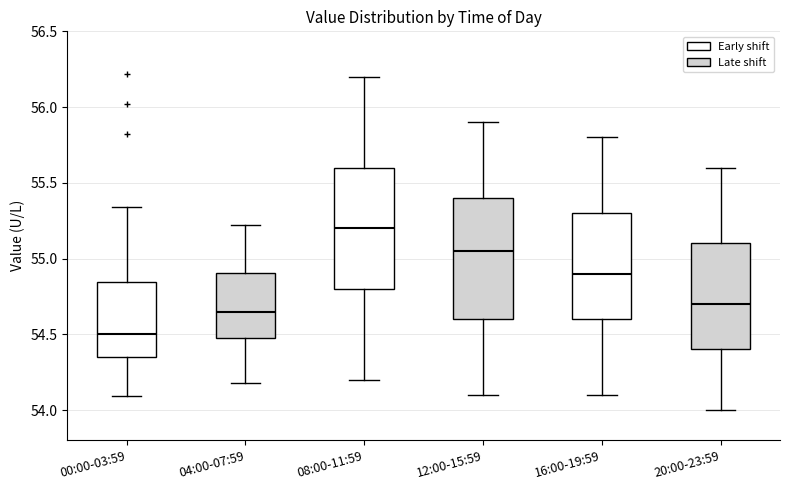

Which box has the lowest median line?

00:00-03:59